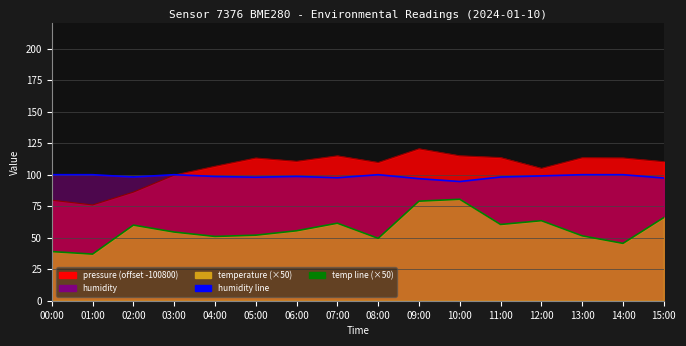

Which series changed the most between 00:00 and 04:00?

temp line (×50)